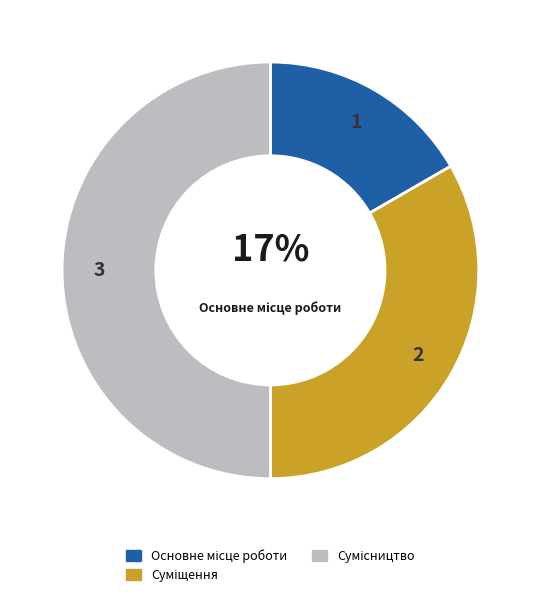

To the nearest percent, what is the average slice percentage?

33%